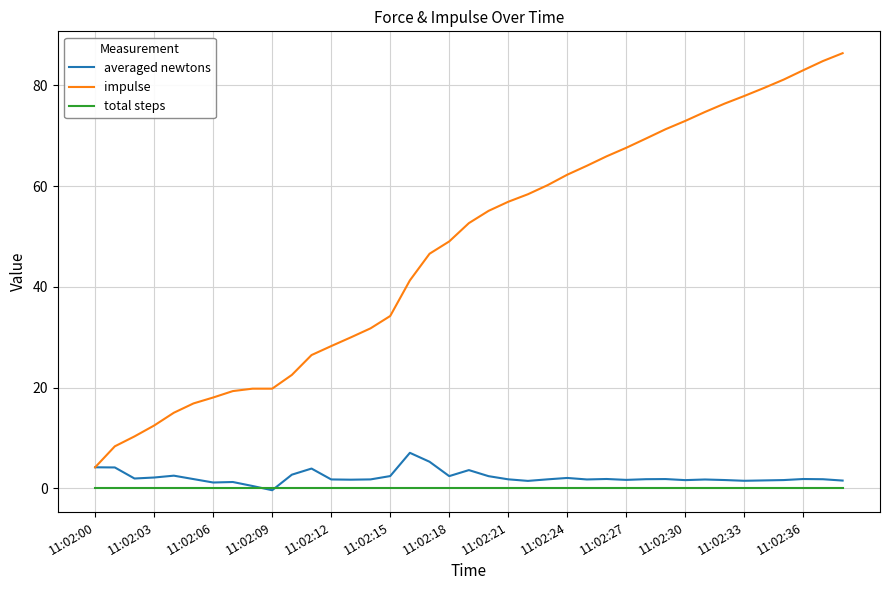

How many lines are shown in the chart?

3